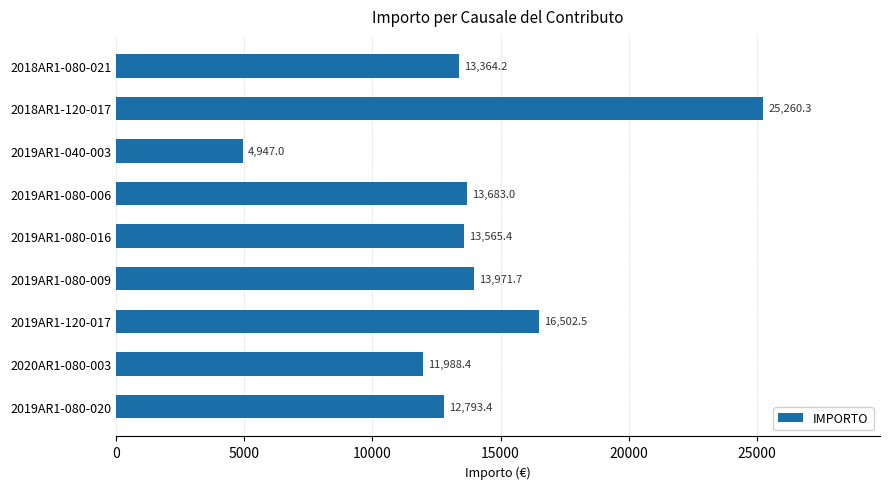

What is the ratio of the value at 2019AR1-120-017 to the value at 2020AR1-080-003?

1.4